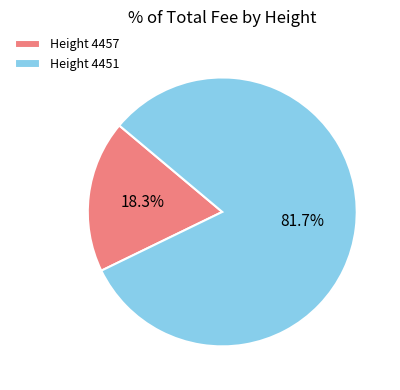

Between Height 4451 and Height 4457, which is larger?

Height 4451